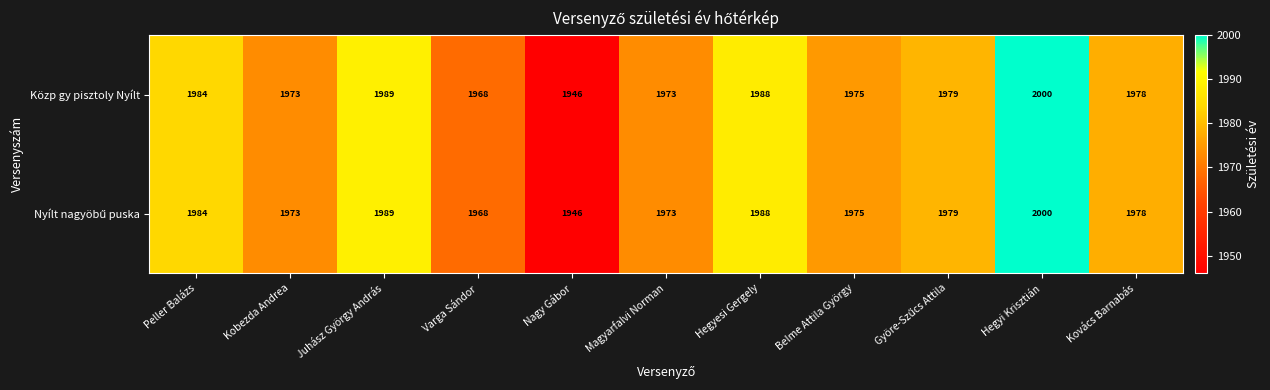

The value of Közp gy pisztoly Nyílt at Juhász György András is 1089. True or false?

False